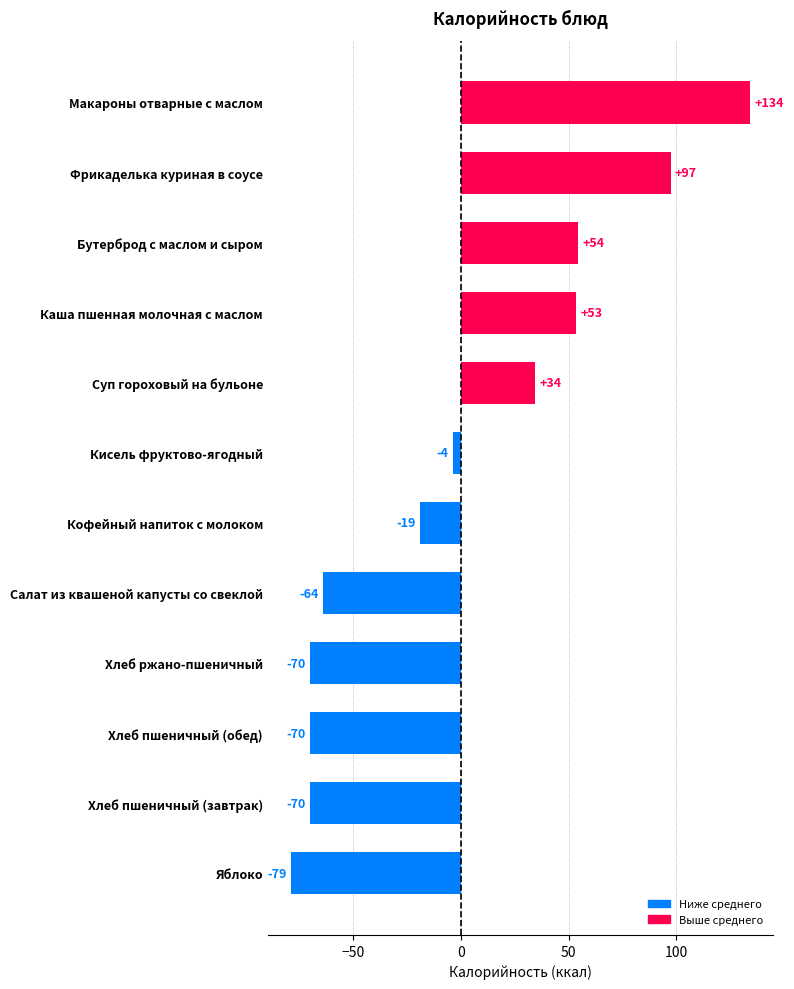

Where is the data nearest to the value 27?

Суп гороховый на бульоне